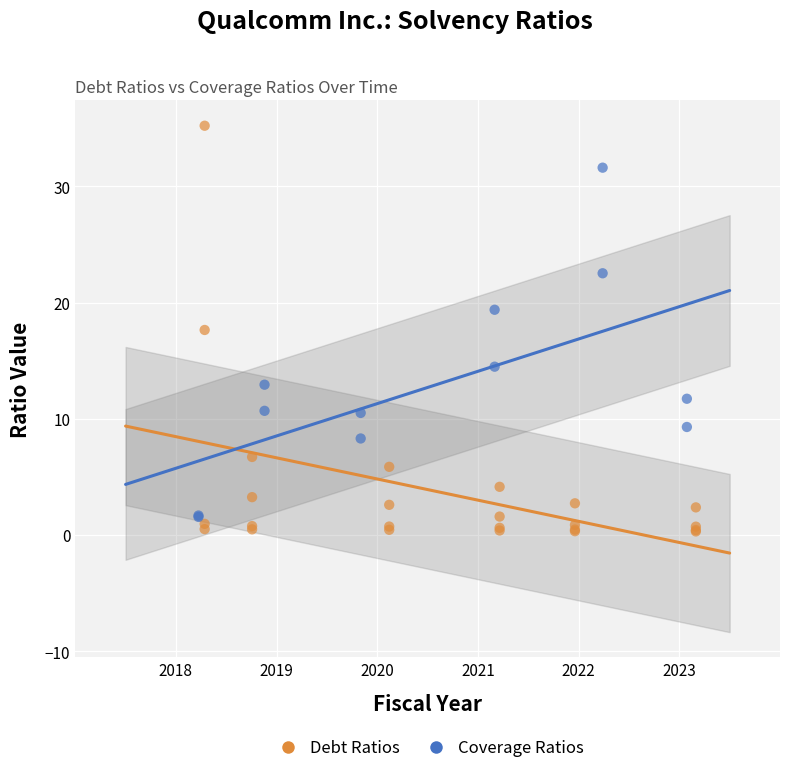

What are all the series names shown in the legend?

Debt Ratios, Coverage Ratios